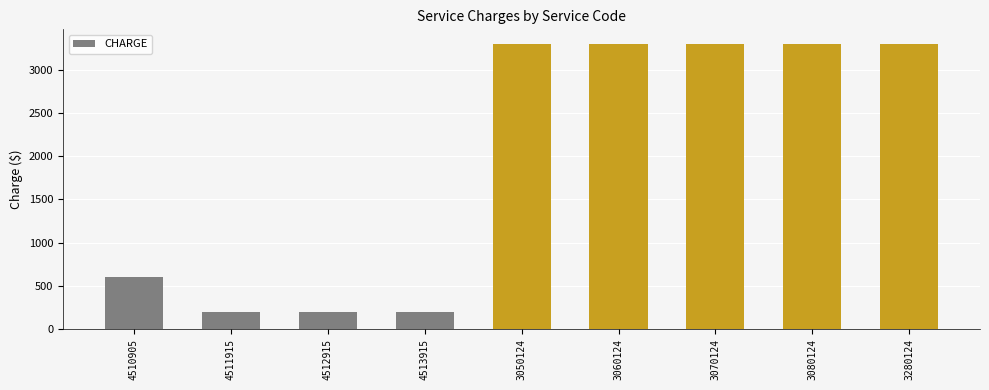

What position from the left is 3080124?

8